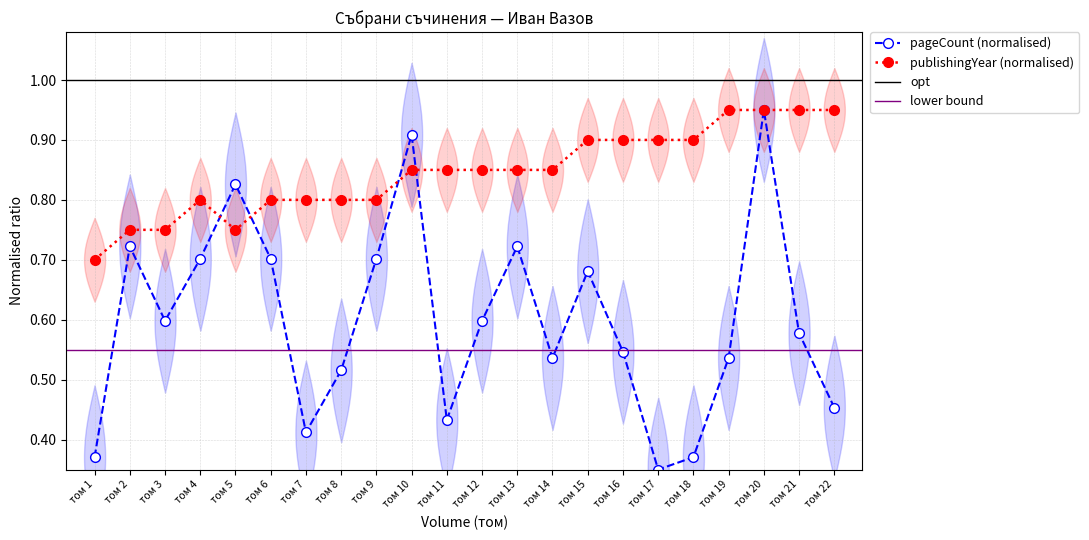

List the labels in order of pageCount value, largest first.

том 20, том 10, том 5, том 2, том 13, том 4, том 6, том 9, том 15, том 3, том 12, том 21, том 16, том 14, том 19, том 8, том 22, том 11, том 7, том 1, том 18, том 17